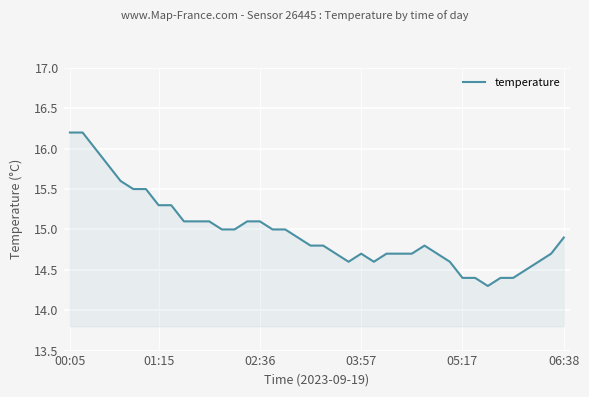

What is the maximum value shown in the chart?

16.2